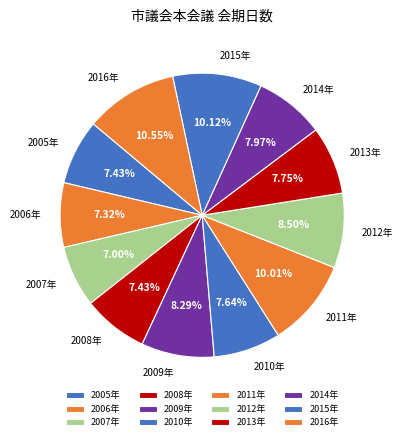

To the nearest percent, what is the average slice percentage?

8%